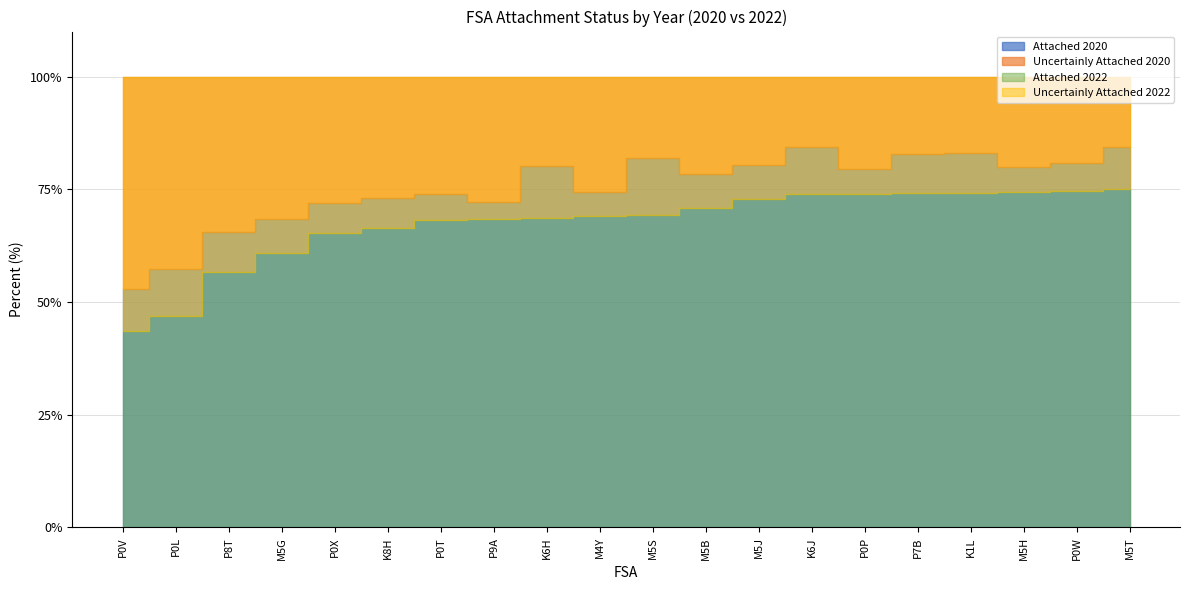

Is it true that Attached 2022 equals 74.3 at K1L?

True